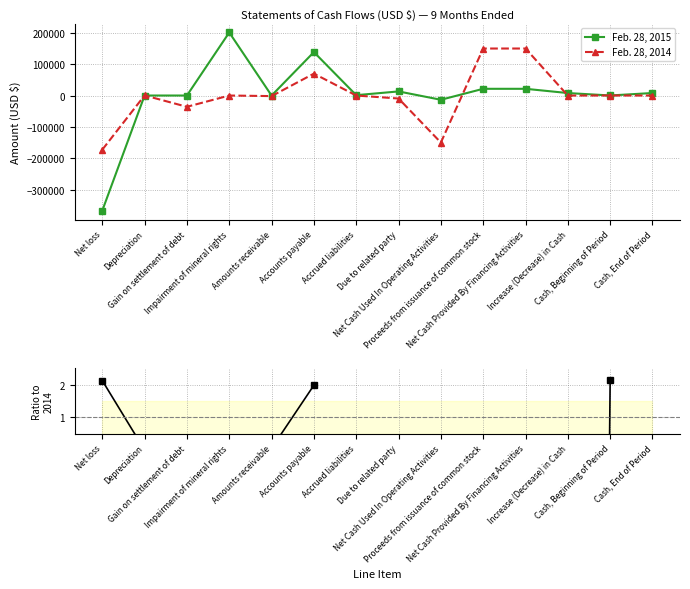

List the labels in order of Feb. 28, 2015 value, smallest first.

Net loss, Net Cash Used In Operating Activities, Amounts receivable, Depreciation, Gain on settlement of debt, Cash, Beginning of Period, Accrued liabilities, Increase (Decrease) in Cash, Cash, End of Period, Due to related party, Proceeds from issuance of common stock, Net Cash Provided By Financing Activities, Accounts payable, Impairment of mineral rights